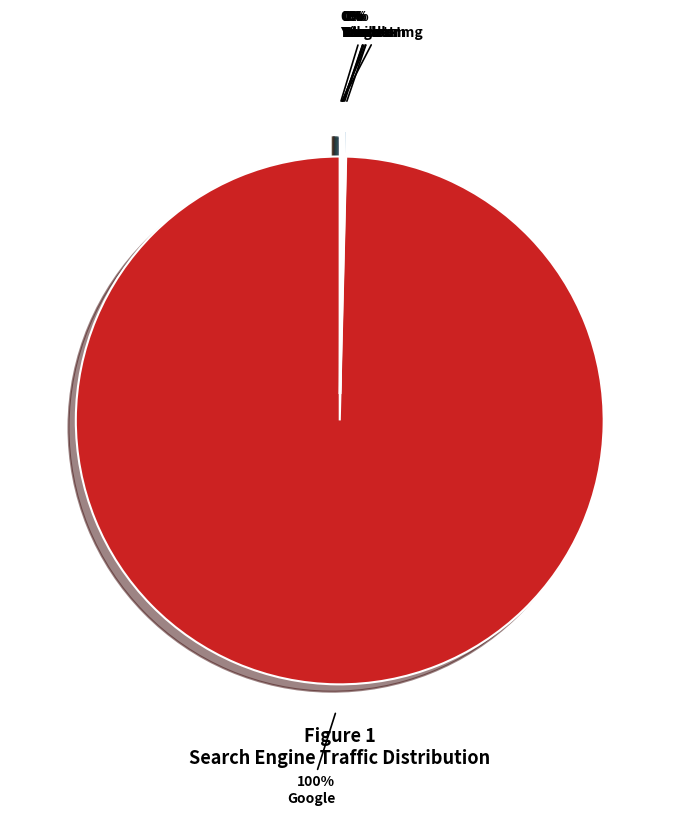

To the nearest percent, what is the difference between the largest and smallest slice percentages?

100%